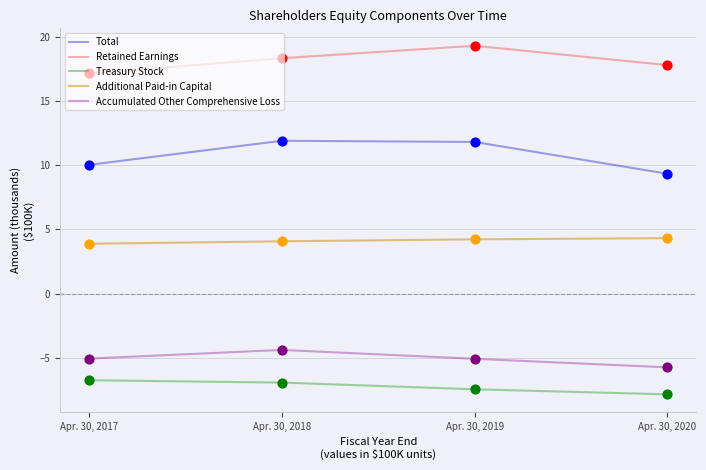

At how many categories does at least one series exceed 12?

4